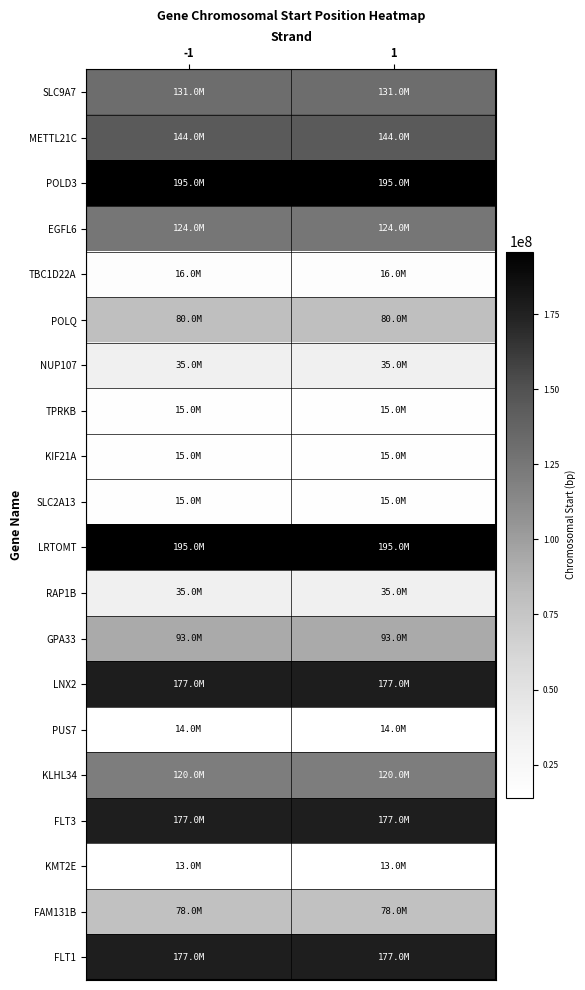

What is the difference between the highest and lowest values at -1?

181975908